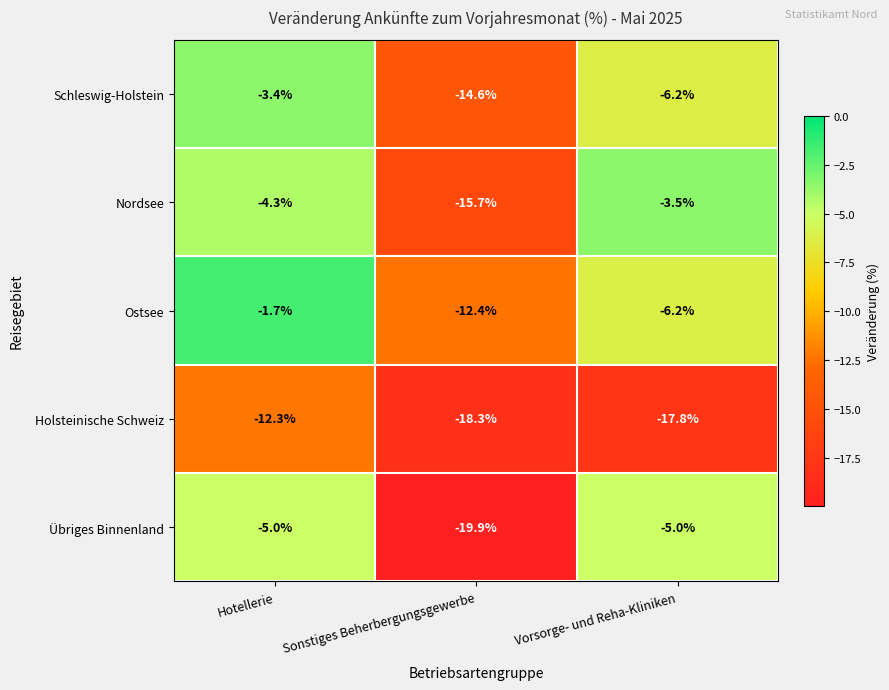

Which category has the highest value across all series?

Hotellerie